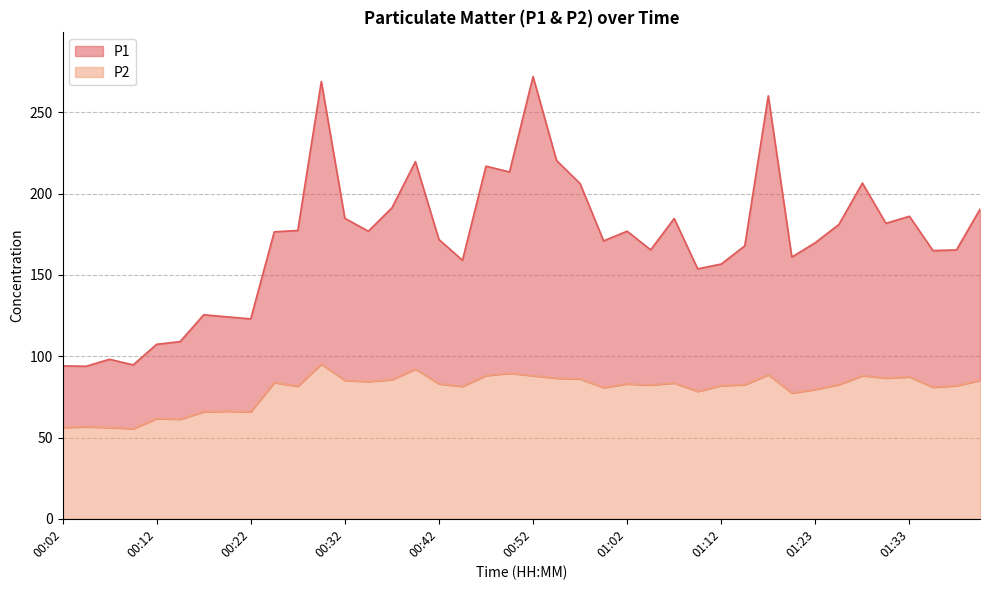

The P2 series shows 56.6 at 00:04. True or false?

True